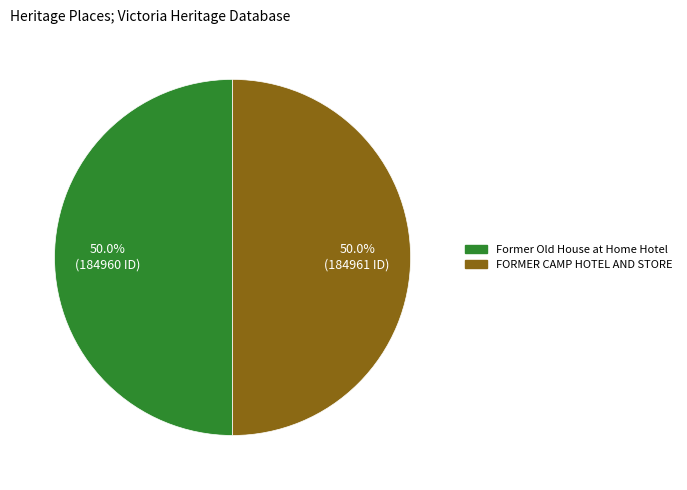

To the nearest percent, what percentage of the pie is Former Old House at Home Hotel?

50%